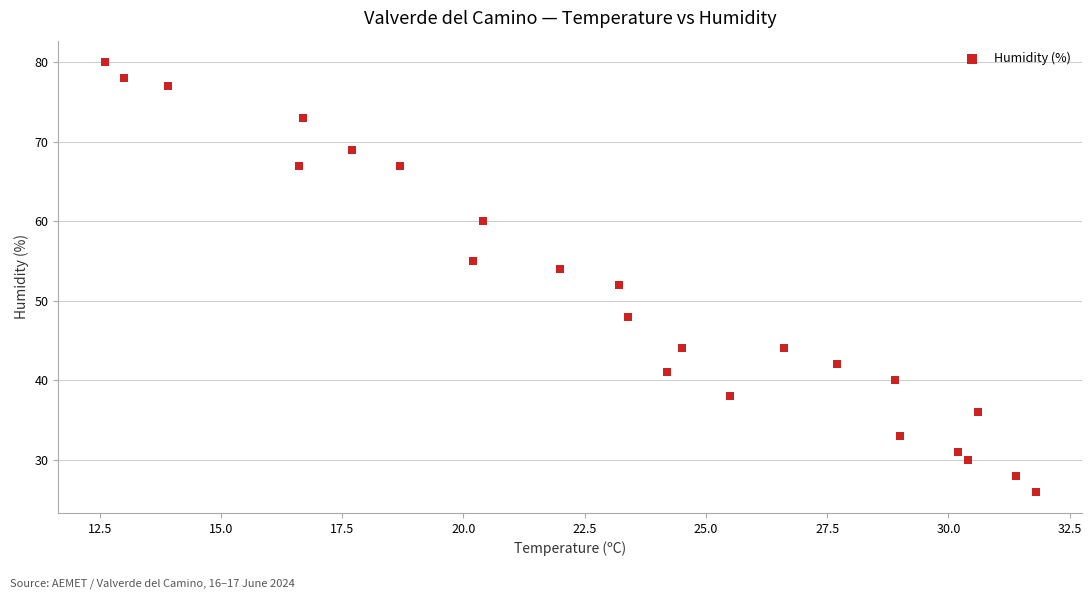

What is the range of Y values (max minus min)?

54